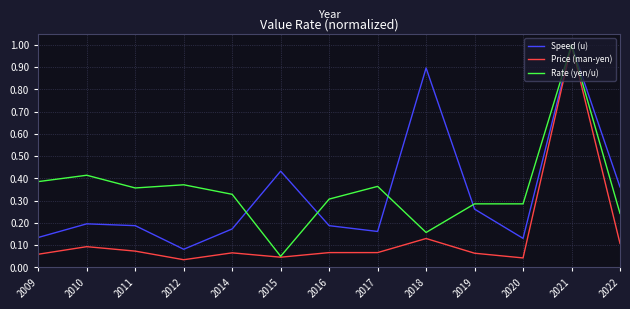

Between 2012 and 2018, which series saw the biggest shift?

Speed (u)